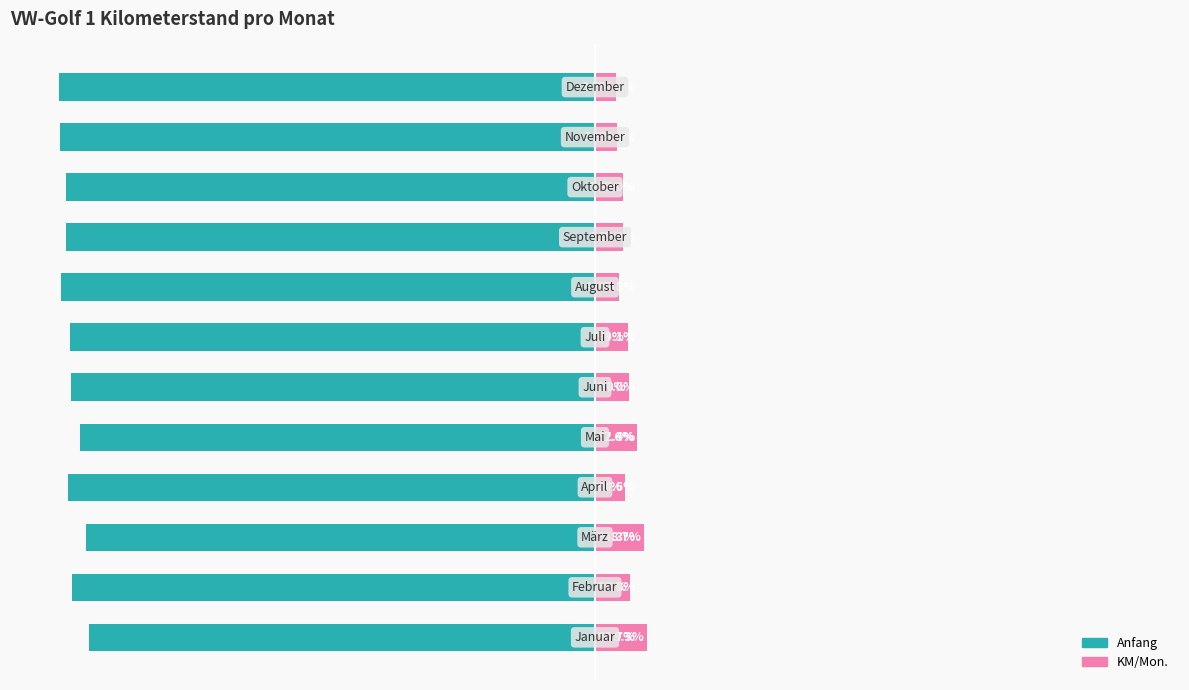

List the labels in order of KM/Mon. value, smallest first.

11, 10, 7, 8, 9, 3, 6, 5, 1, 4, 2, 0